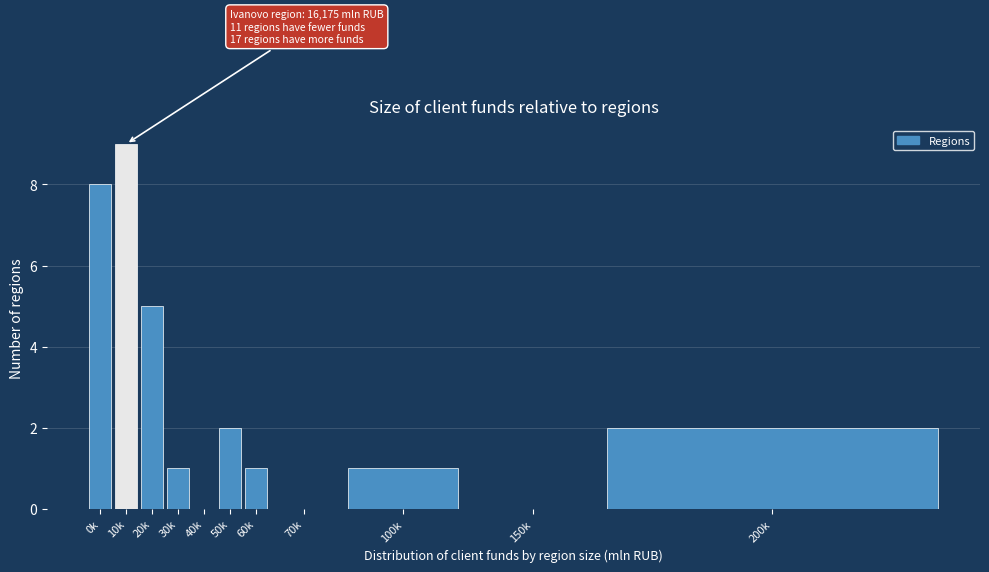

Reading right to left, list all the values displayed in this chart.

200k=2	150k=0	100k=1	70k=0	60k=1	50k=2	40k=0	30k=1	20k=5	10k=9	0k=8